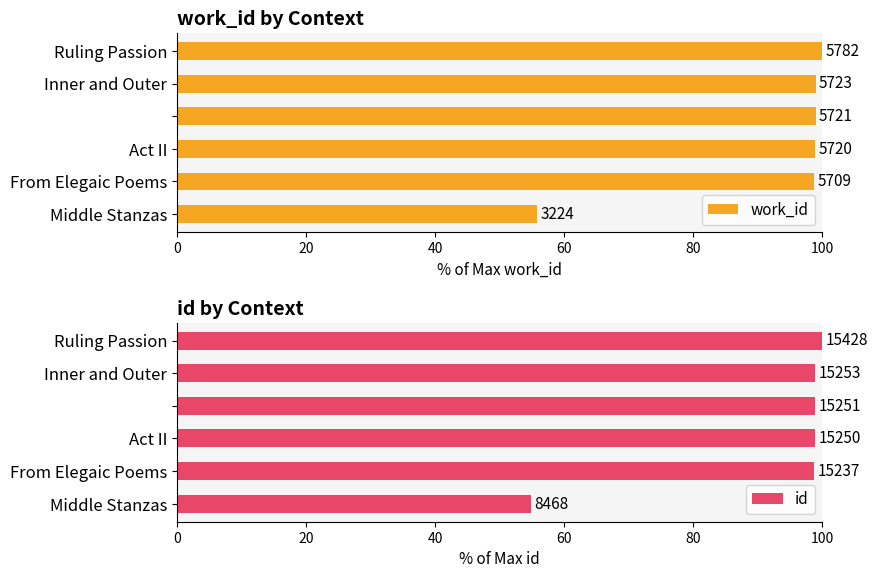

How many series are shown in this chart?

2